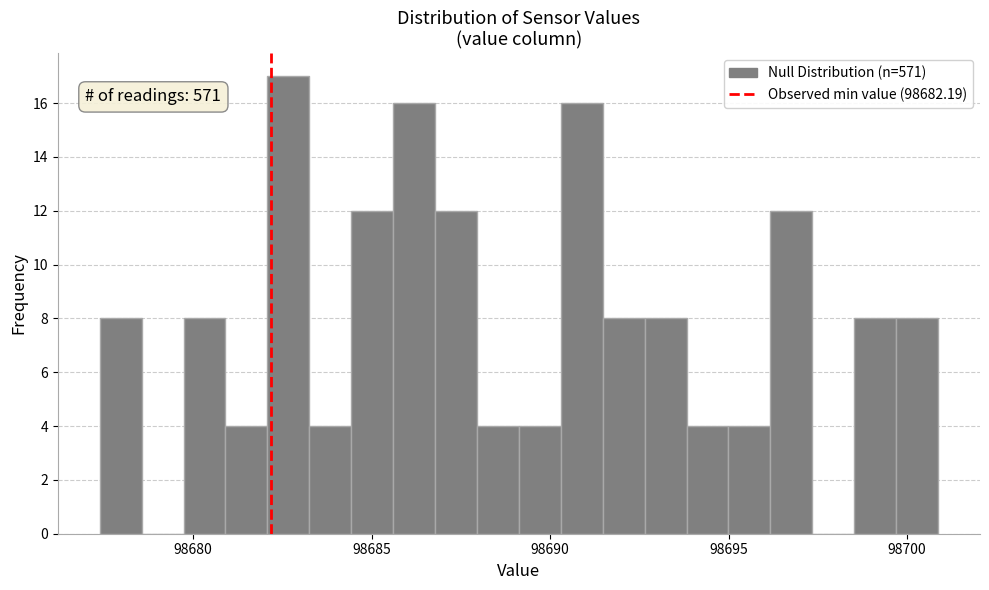

Around what value on the x-axis is the tallest bar? Give the approximate position of its centre, as read against the axis.

98682.5